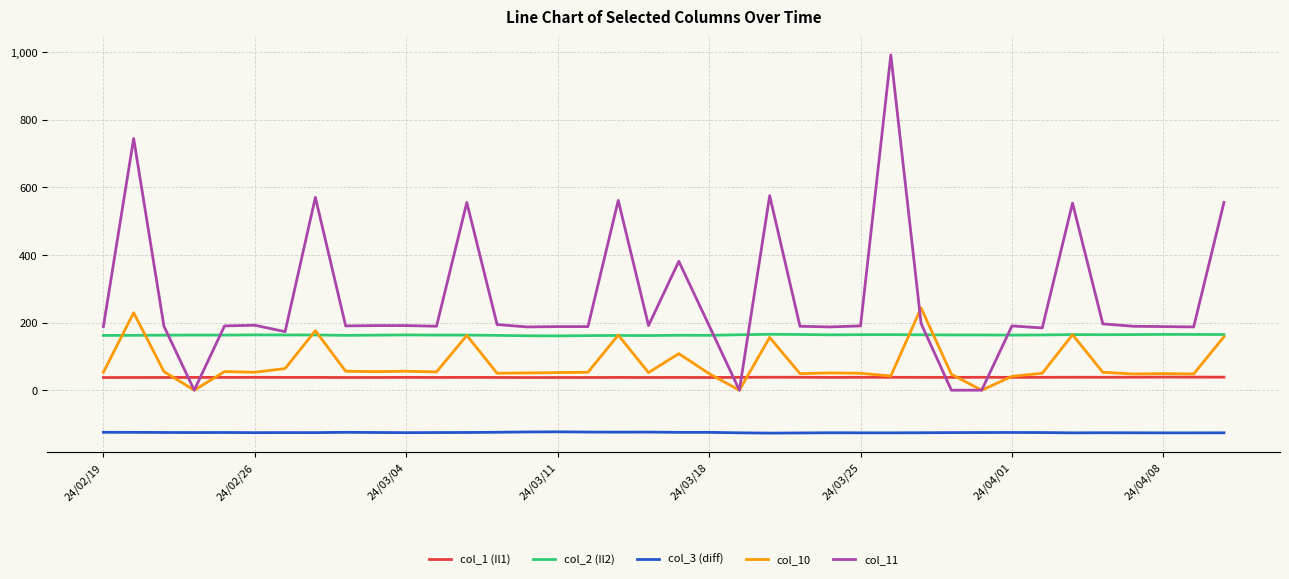

Which series has the largest total across all categories?

col_11